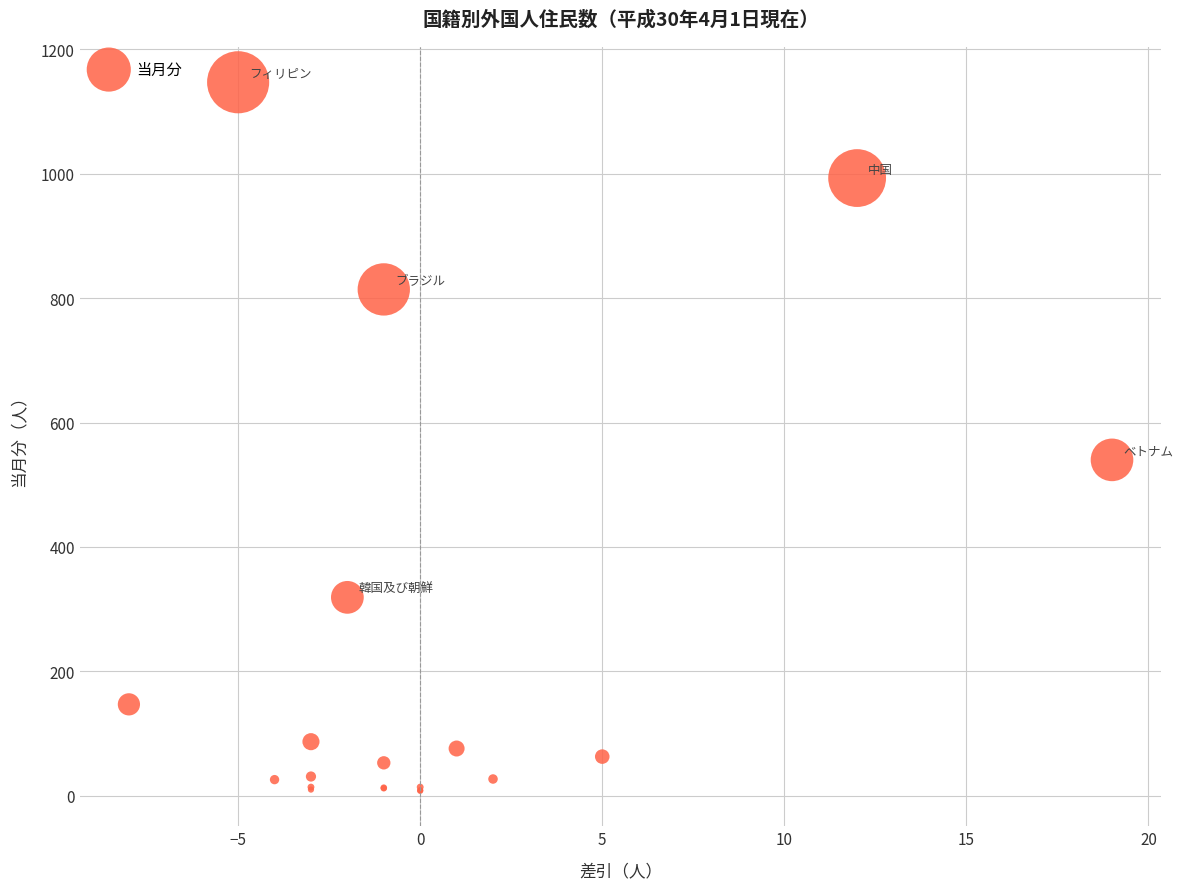

What Y value in the scatter plot is closest to 577?

540